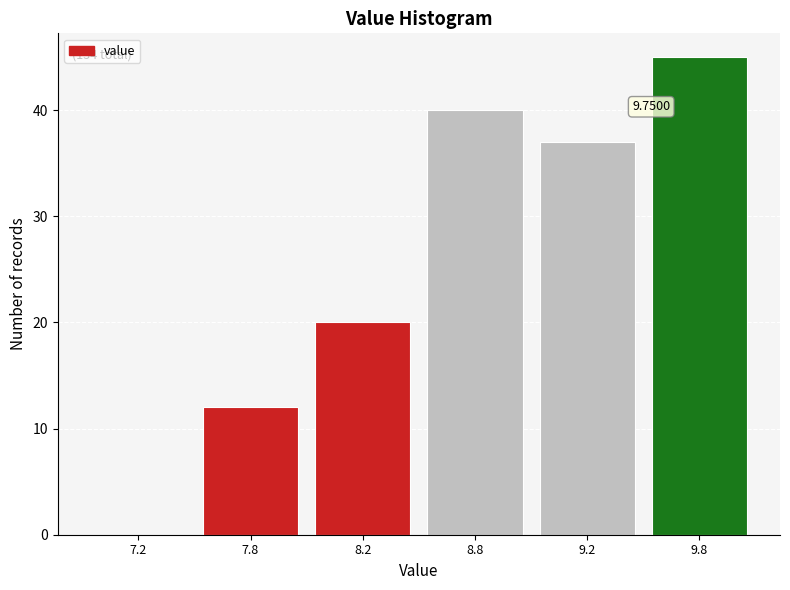

Which has a higher value, 7.8 or 9.2?

9.2